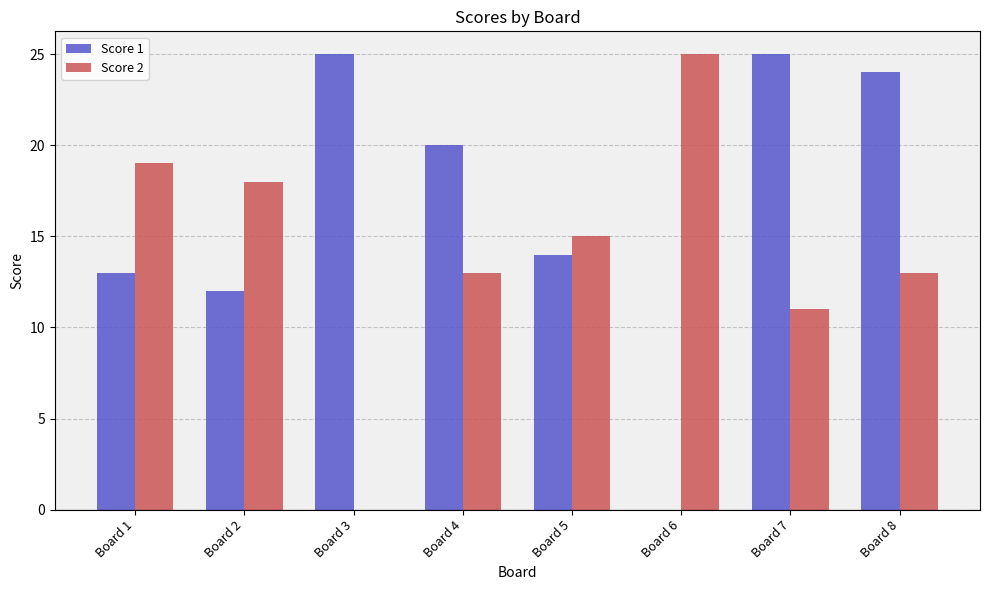

Which series has the largest total across all categories?

Score 1